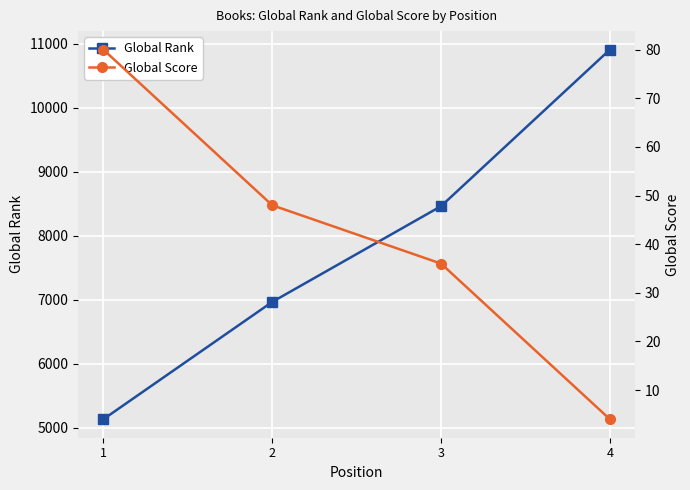

True or false: Global Score and Global Rank cross at least once.

False